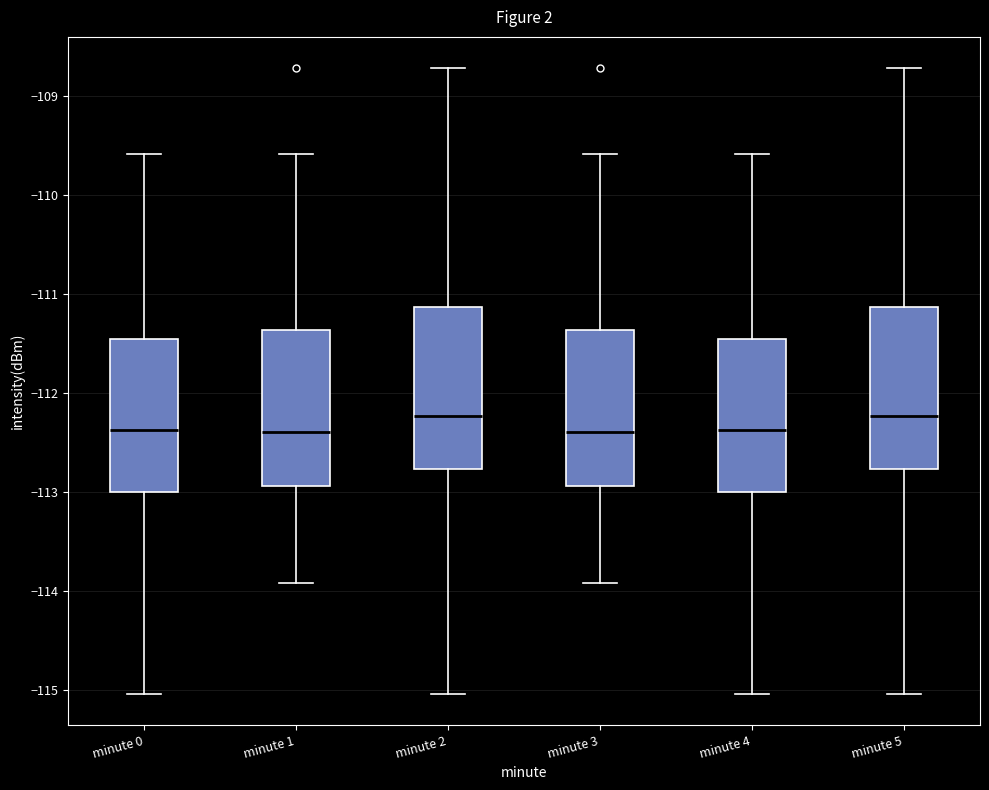

Where is the upper edge of the box for minute 3 on the y-axis? The values are not printed on the chart, so give them approximately, as read against the axis.

-111.4